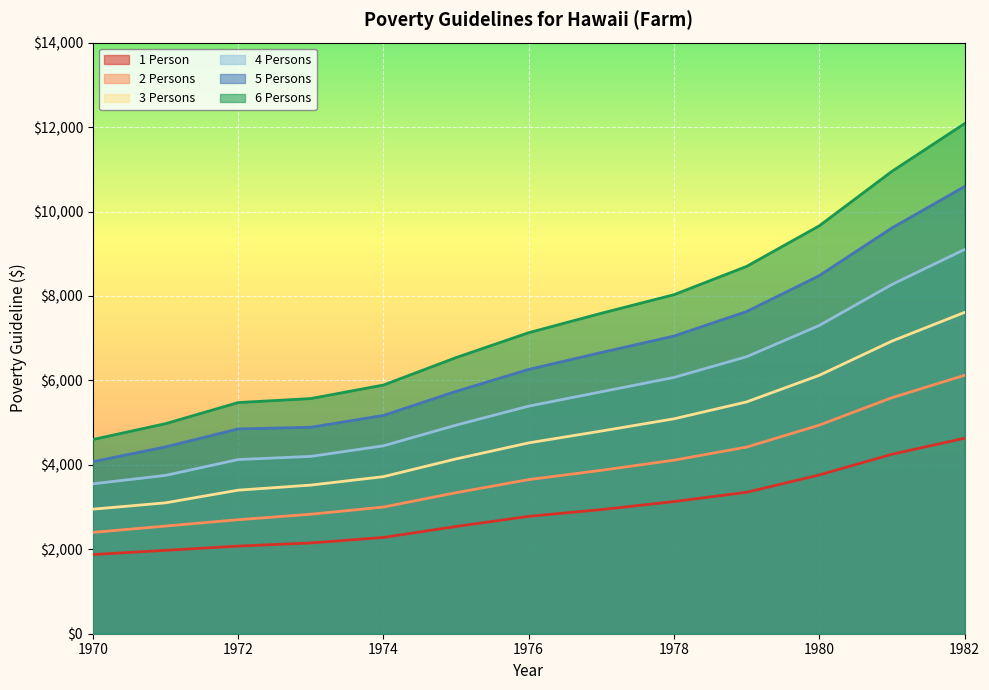

Reading left to right, transcribe all the data shown in this chart.

1 Person: 1875	1975	2075	2150	2280	2540	2780	2940	3130	3350	3760	4250	4630
2 Persons: 2400	2550	2700	2830	3000	3340	3650	3870	4110	4420	4940	5590	6120
3 Persons: 2950	3100	3400	3520	3720	4140	4520	4800	5090	5490	6120	6930	7610
4 Persons: 3550	3750	4125	4200	4450	4940	5390	5730	6070	6560	7300	8270	9100
5 Persons: 4075	4425	4850	4890	5170	5740	6260	6660	7050	7630	8480	9610	10590
6 Persons: 4600	4975	5475	5570	5890	6540	7130	7590	8030	8700	9660	10950	12080